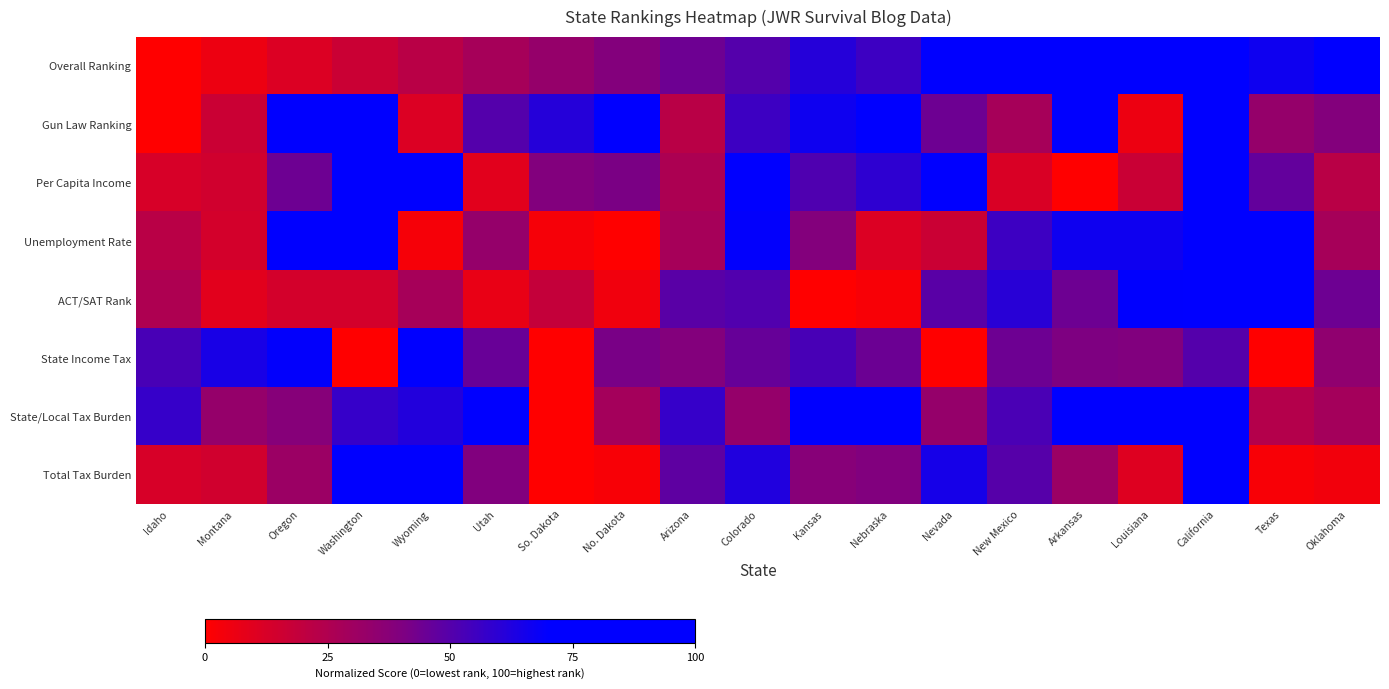

What is the total value across all series at Arkansas?

419.0